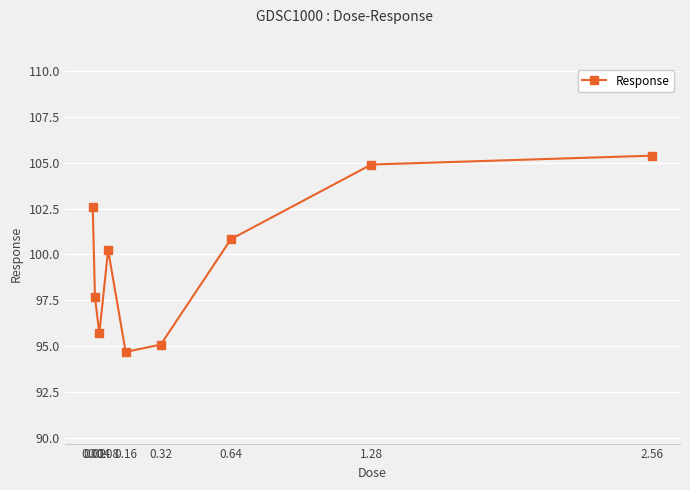

Reading left to right, list all the values displayed in this chart.

0.01=102.6	0.02=97.7	0.04=95.7	0.08=100.2	0.16=94.7	0.32=95.1	0.64=100.8	1.28=104.9	2.56=105.4